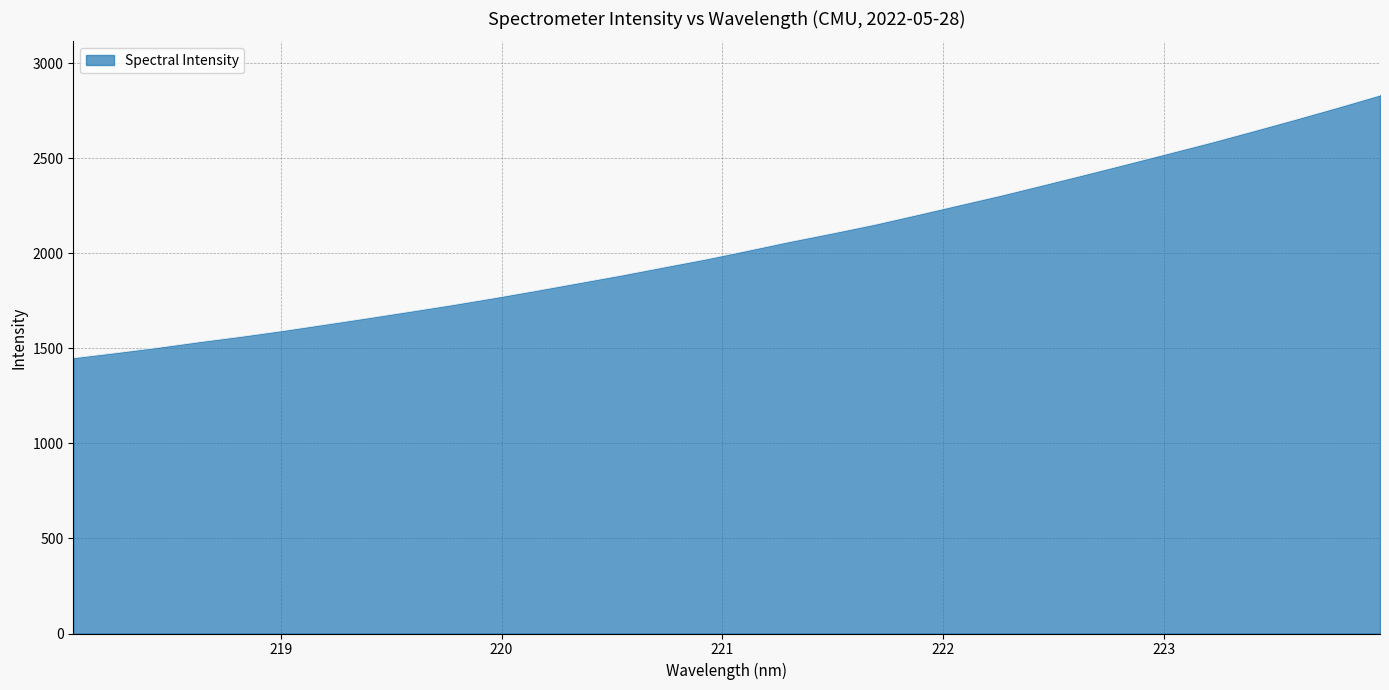

What is the maximum value shown in the chart?

2832.3